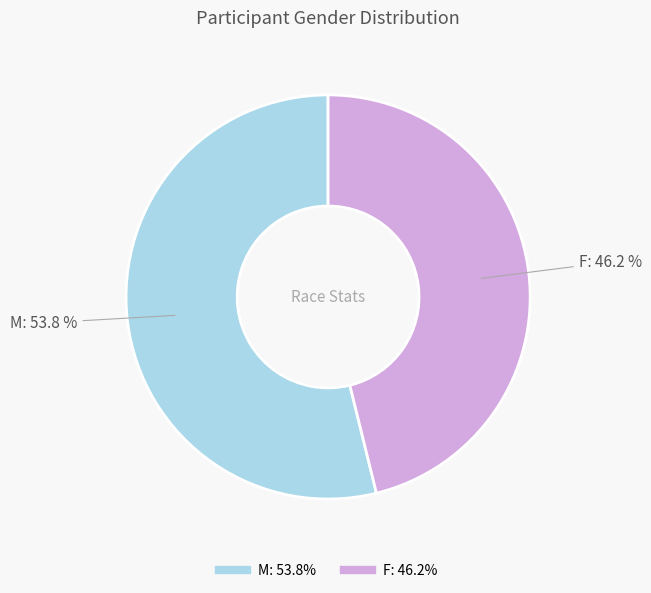

Is it true that M is 63% of the pie?

False